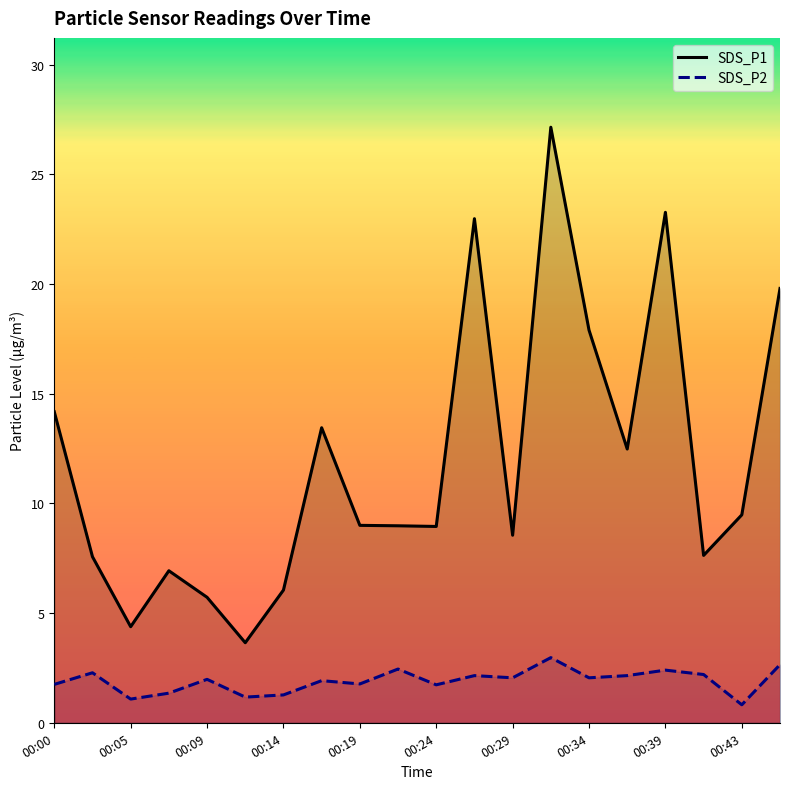

The value of SDS_P2 at 19 is 2.6. True or false?

True